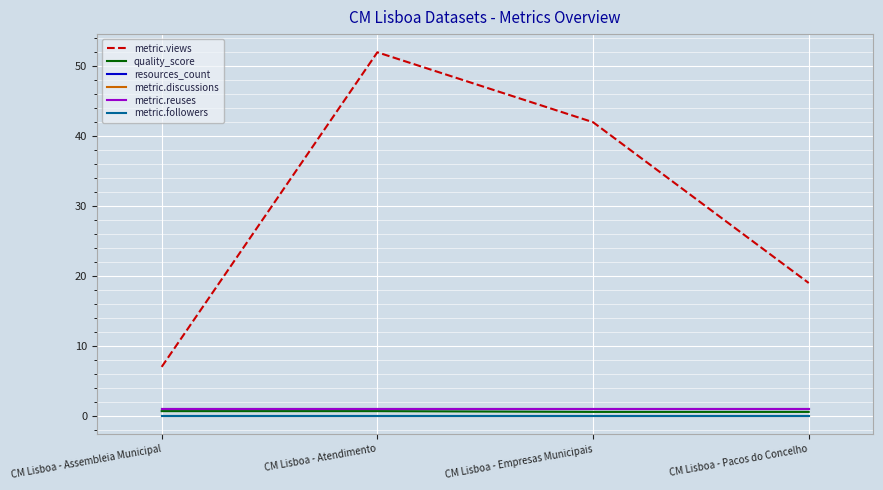

True or false: metric.views has more than 2 interior local peaks.

False